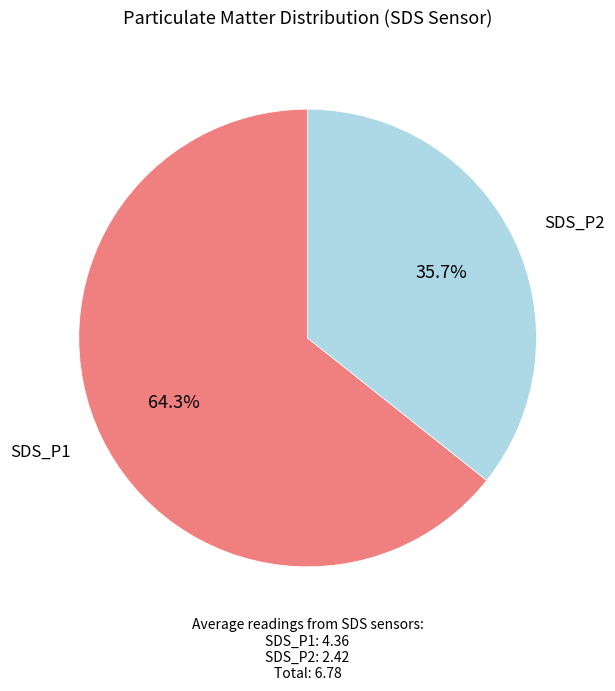

Does any single category account for the majority?

Yes